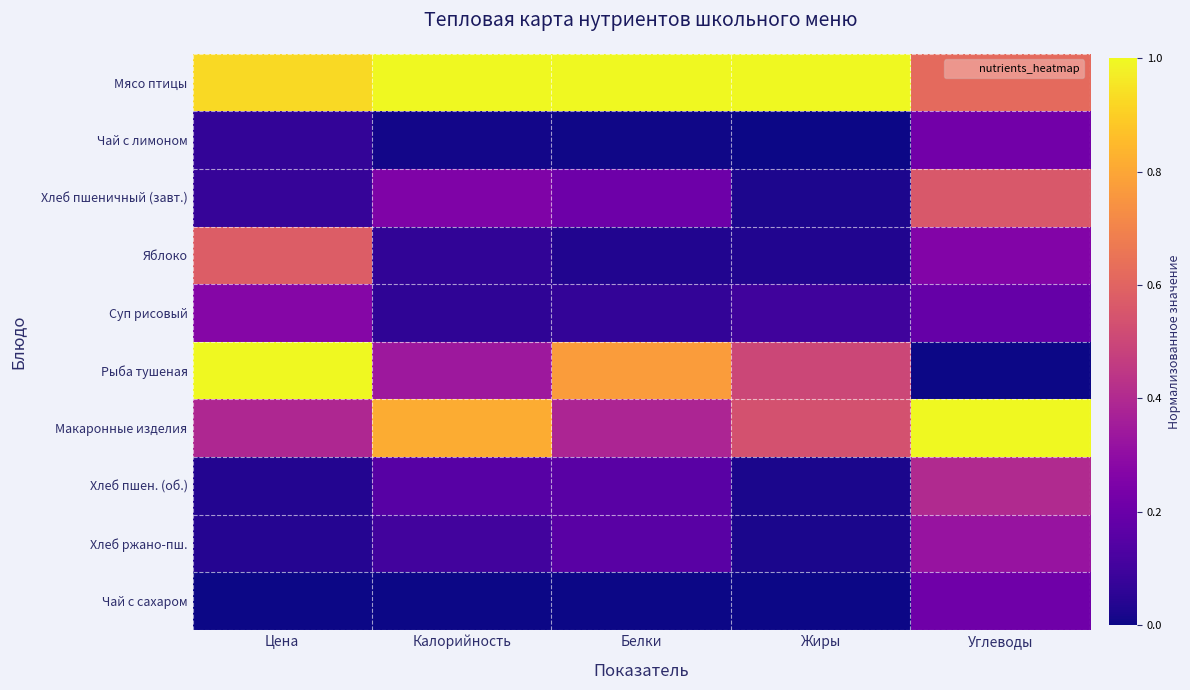

Between Белки and Жиры, which is larger?

Белки